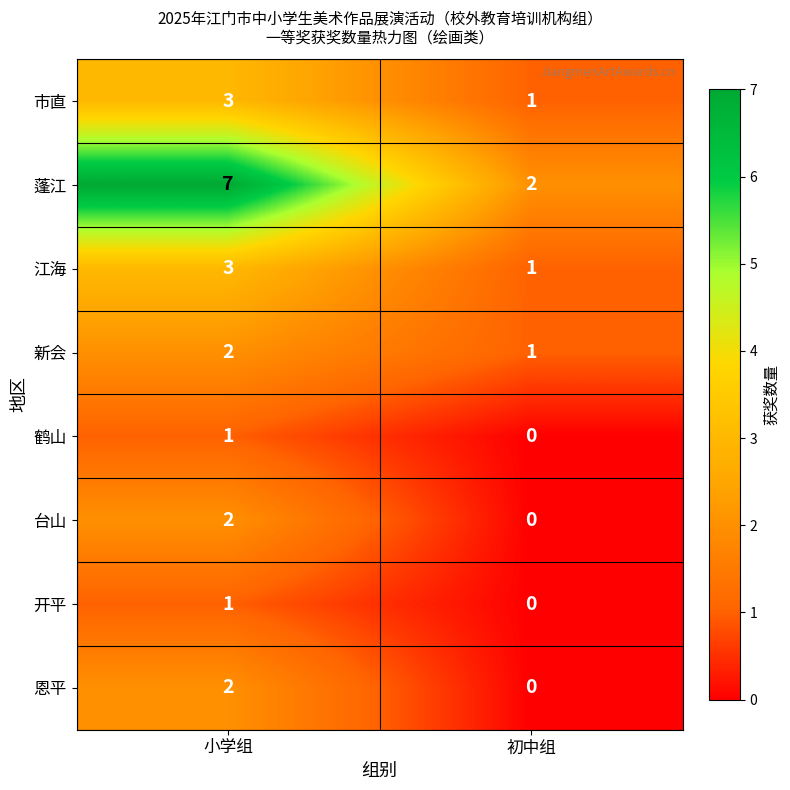

What is the sum of the 市直 values at 小学组 and 初中组?

4